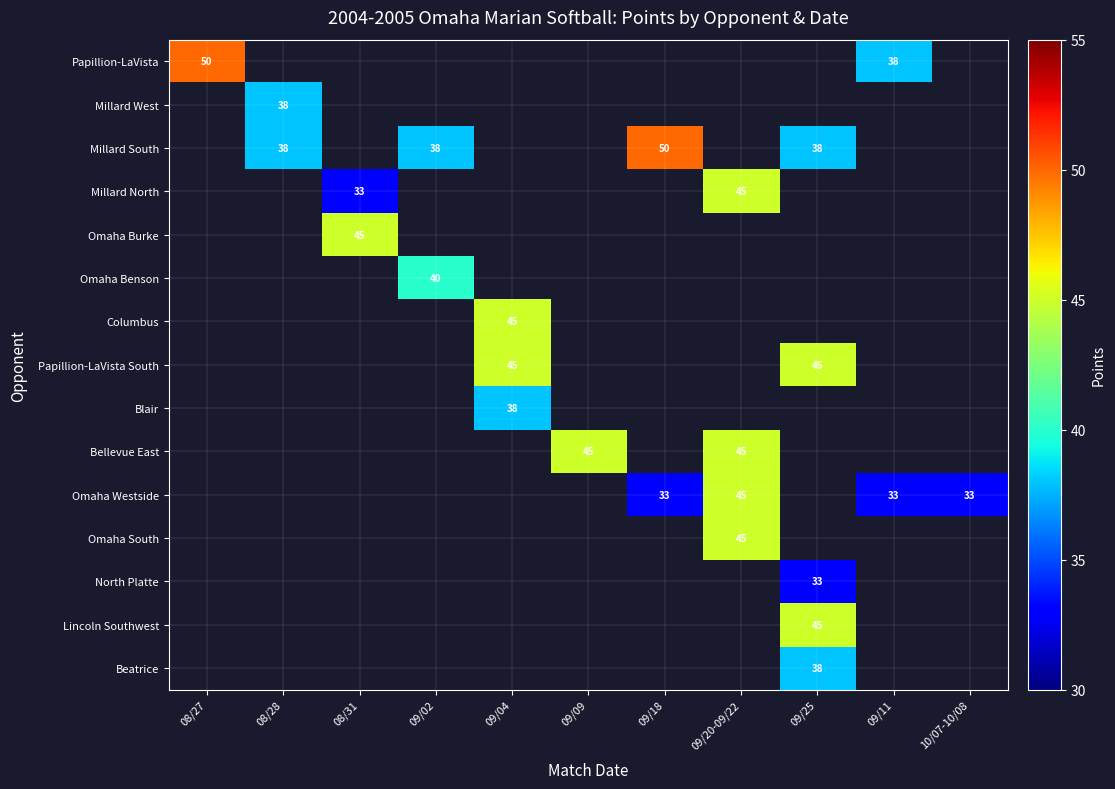

Is it true that Millard North equals 33 at 08/31?

True